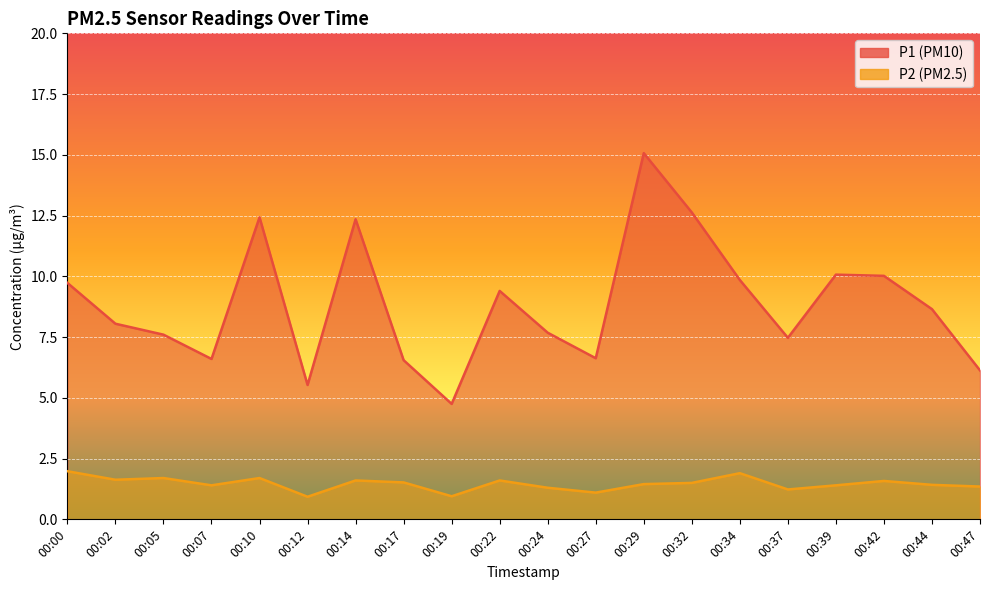

How many data points in P2 are less than 1?

2